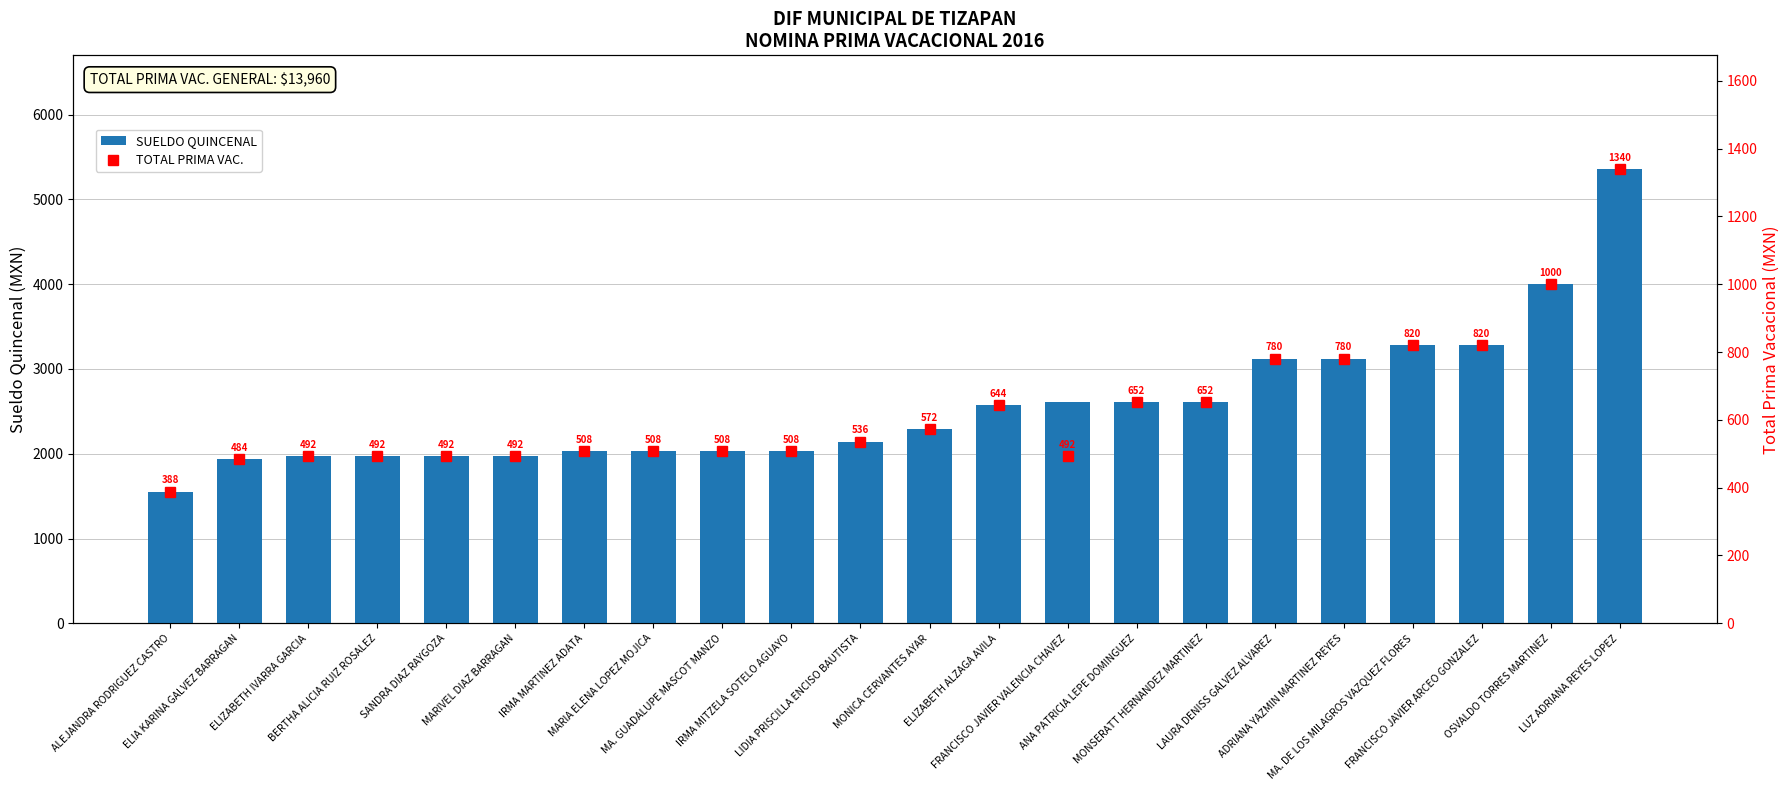

What is the difference between the maximum and minimum values in the SUELDO QUINCENAL series?

3808